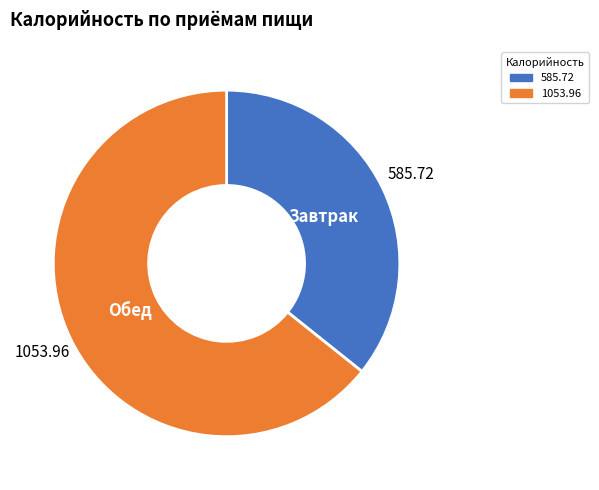

Does any single category account for the majority?

Yes